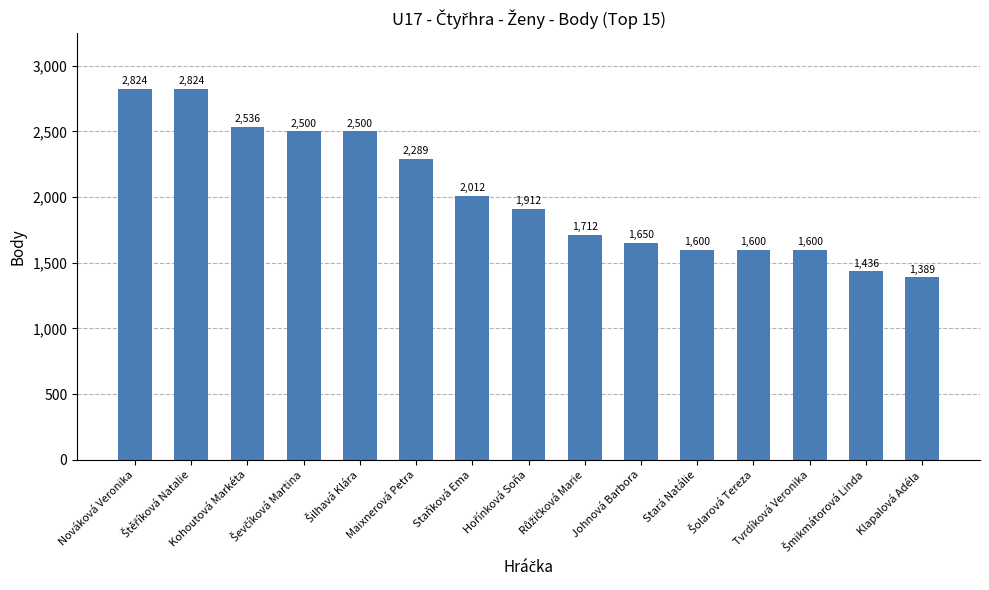

Where is the data nearest to the value 2106?

Staňková Ema